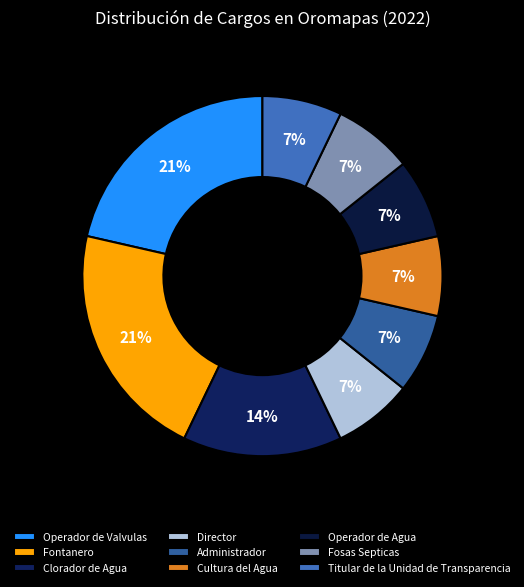

Between Fontanero and Director, which is larger?

Fontanero